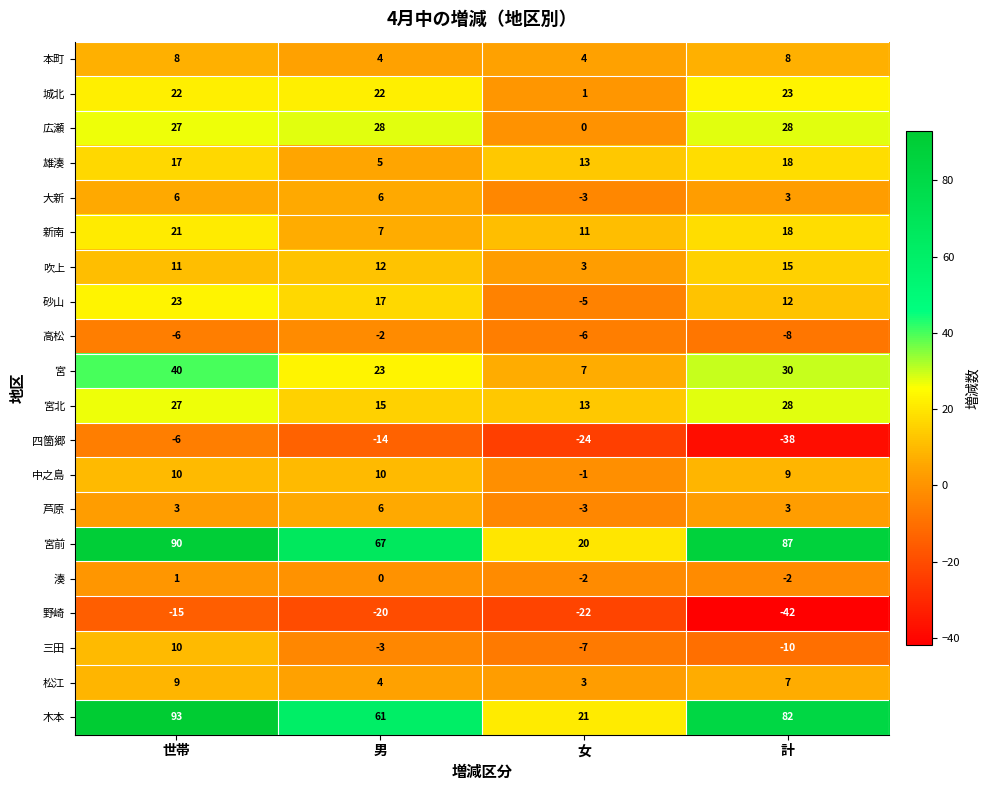

Which category has the highest value across all series?

世帯